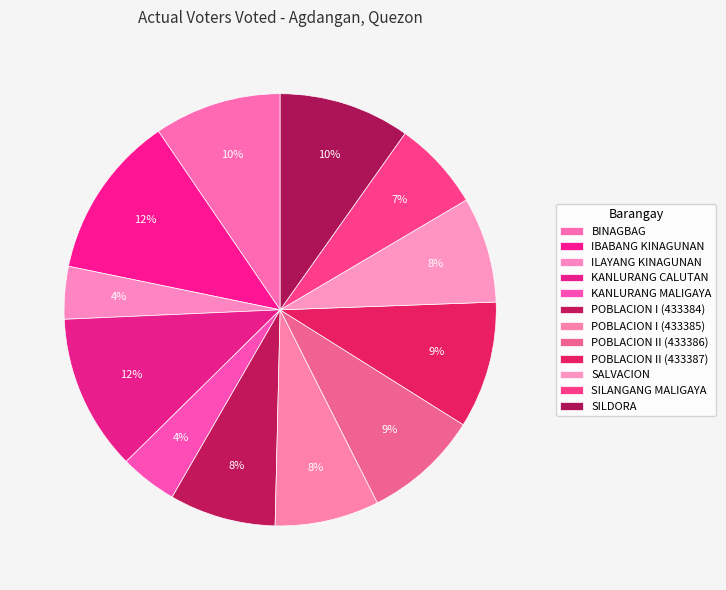

Count the number of slices in the pie.

12